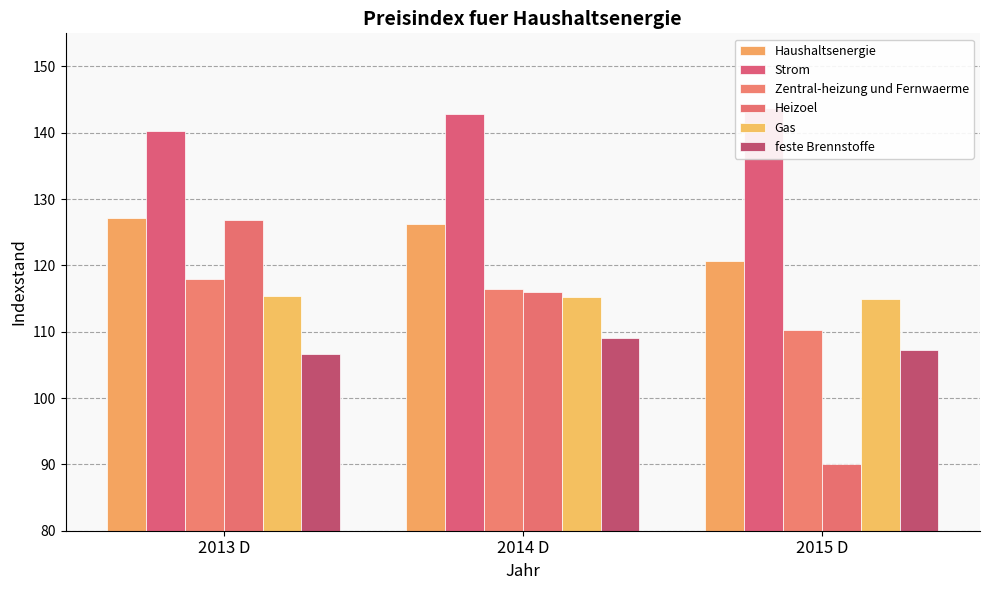

What is the average value of the Strom series?

142.2